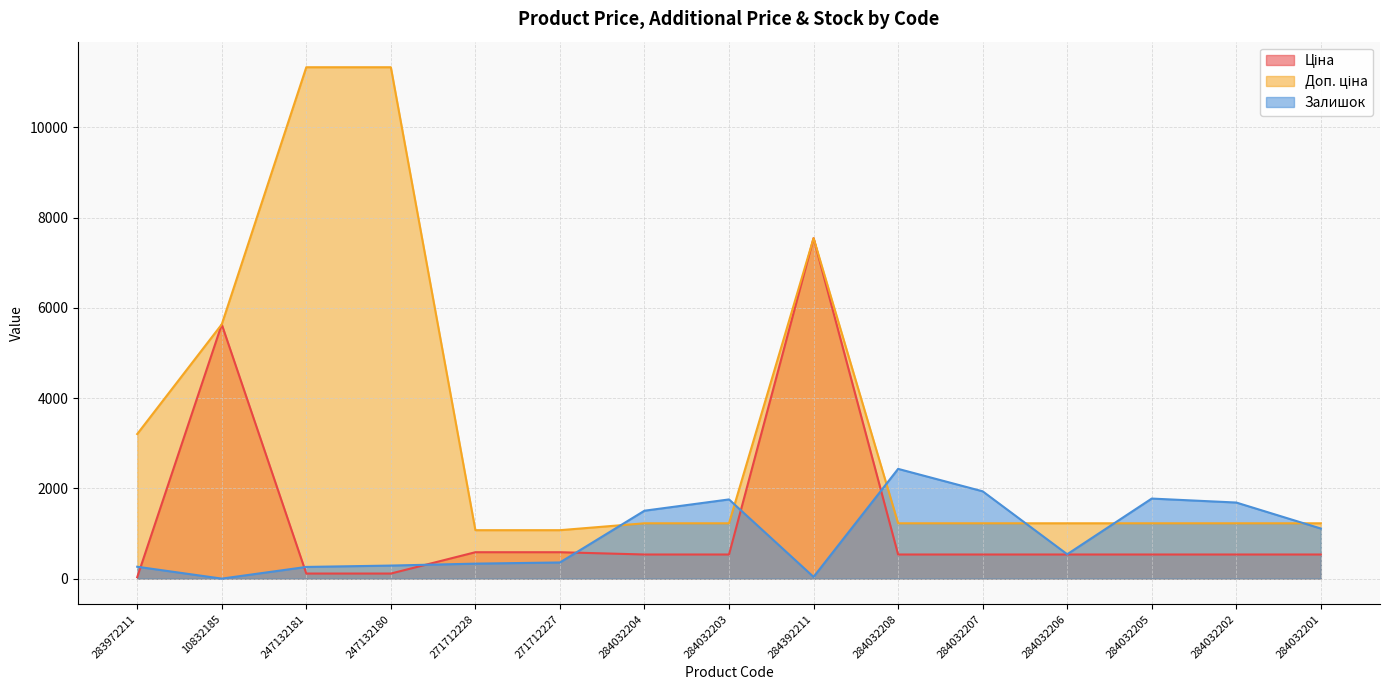

In Залишок, how many points are higher than both neighbors (excluding endpoints)?

3